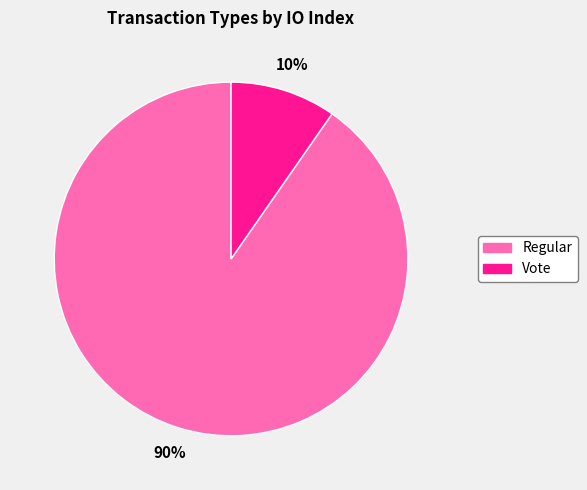

Which category accounts for the majority?

Regular